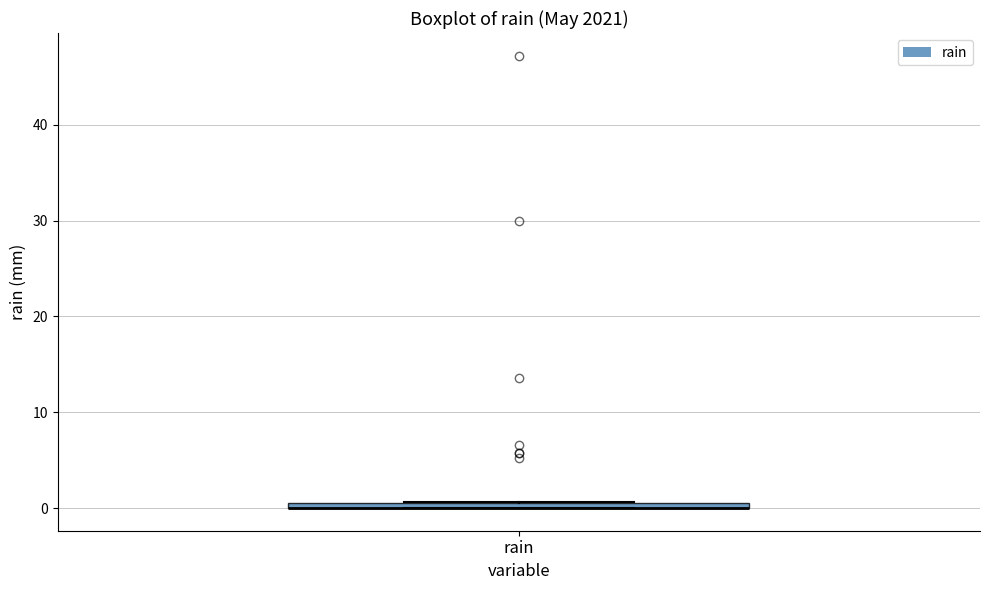

Where is the upper edge of the box for rain on the y-axis? The values are not printed on the chart, so give them approximately, as read against the axis.

1